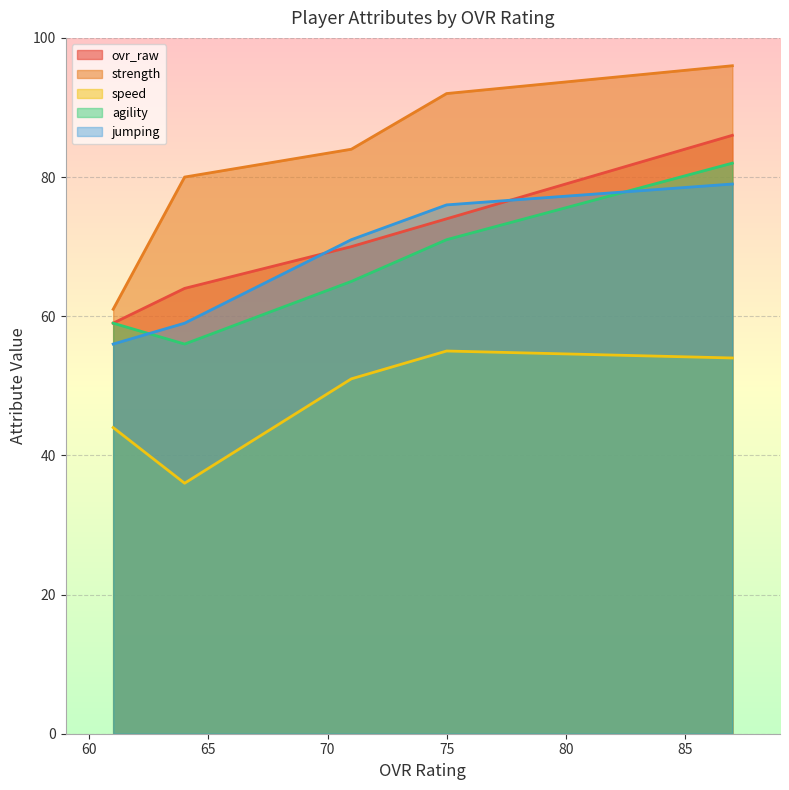

What is the difference between the strength values at 61 and 64?

19